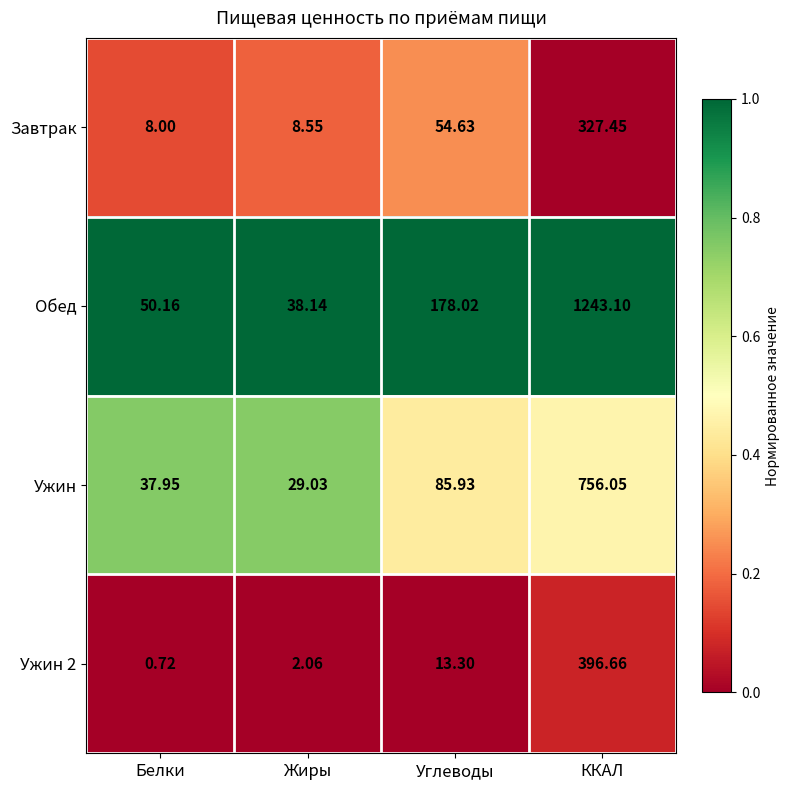

What is the maximum value shown in the chart?

1243.1